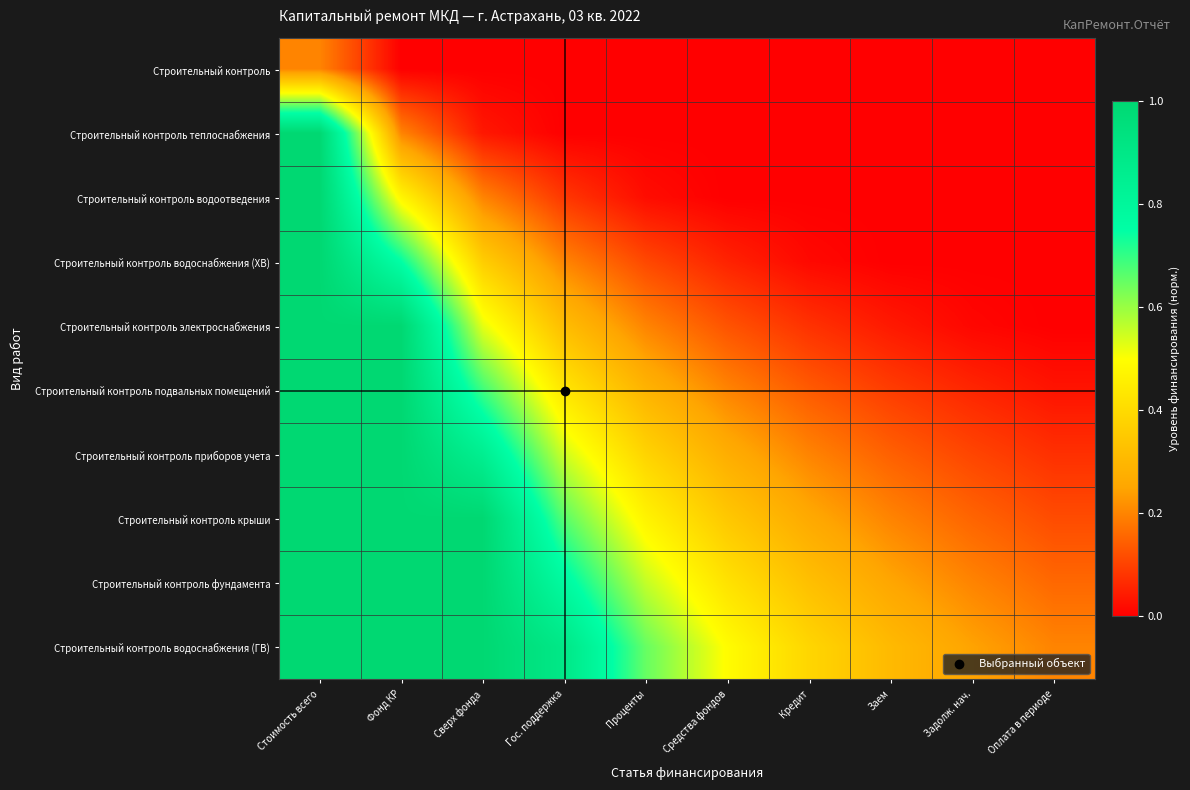

At how many categories does at least one series exceed 0?

10